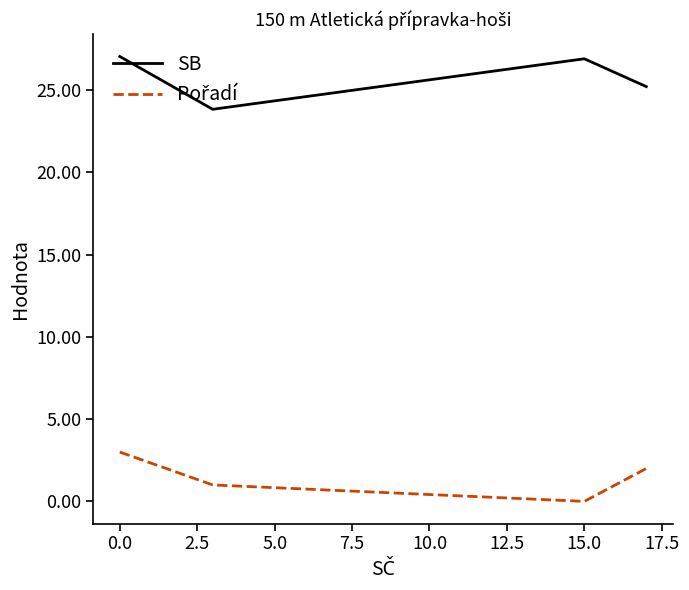

What is the sum of all SB values?

103.0